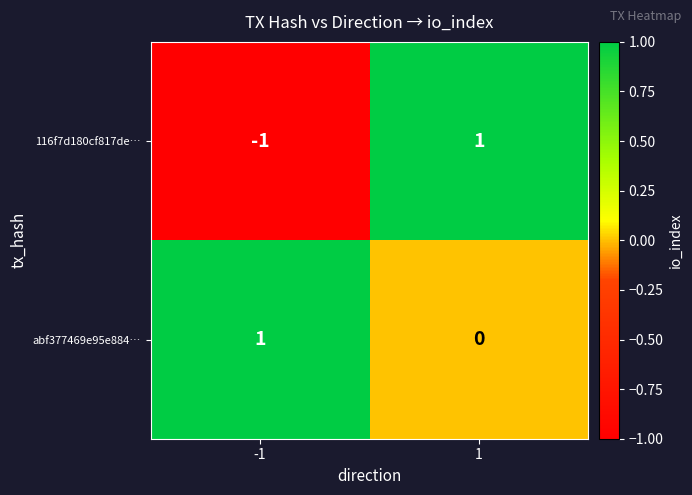

What is the difference between the highest and lowest values at -1?

2